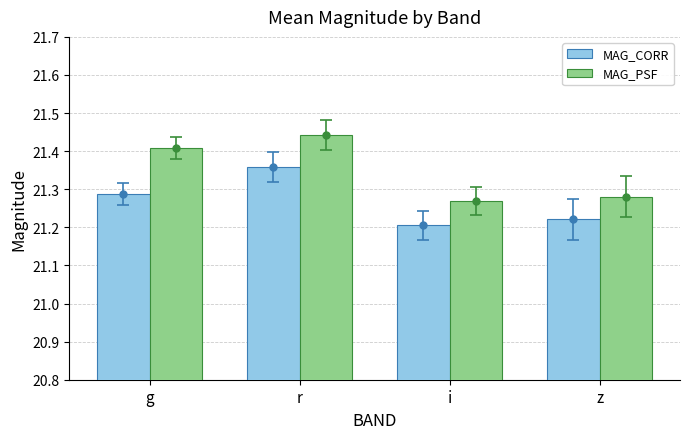

The MAG_PSF series shows 21.3 at z. True or false?

True